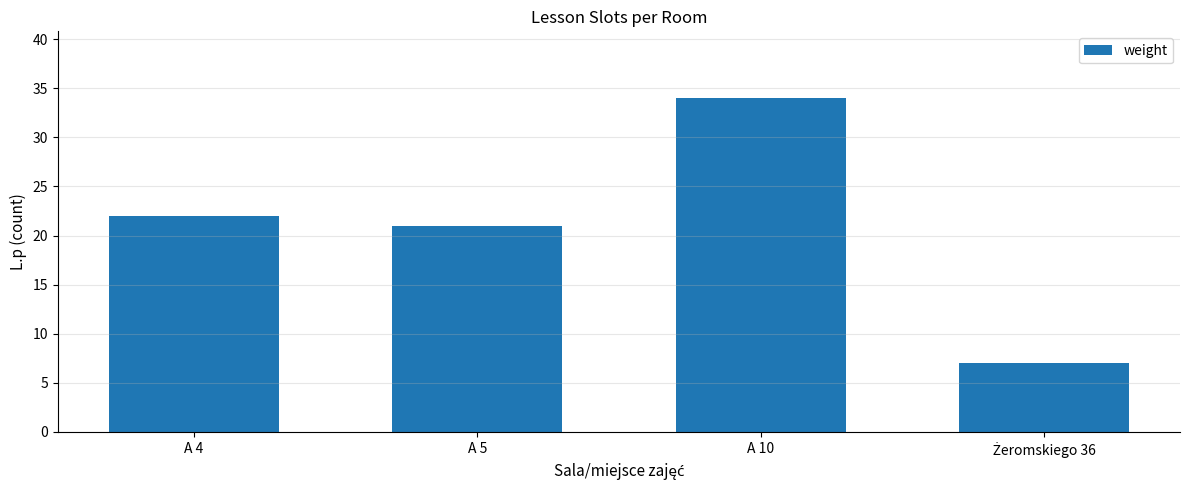

What is the maximum value shown in the chart?

34